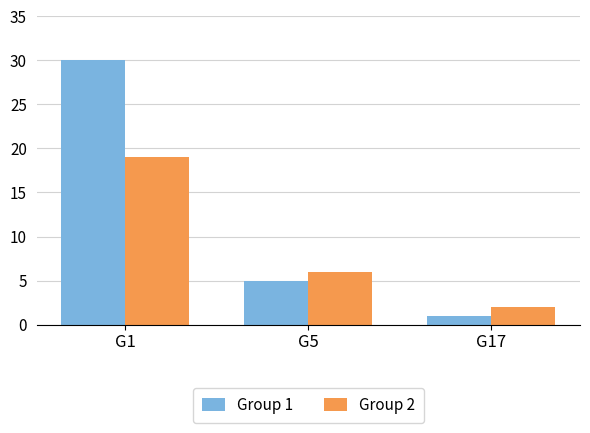

At G1, list the series in order from smallest to largest.

Group 2, Group 1